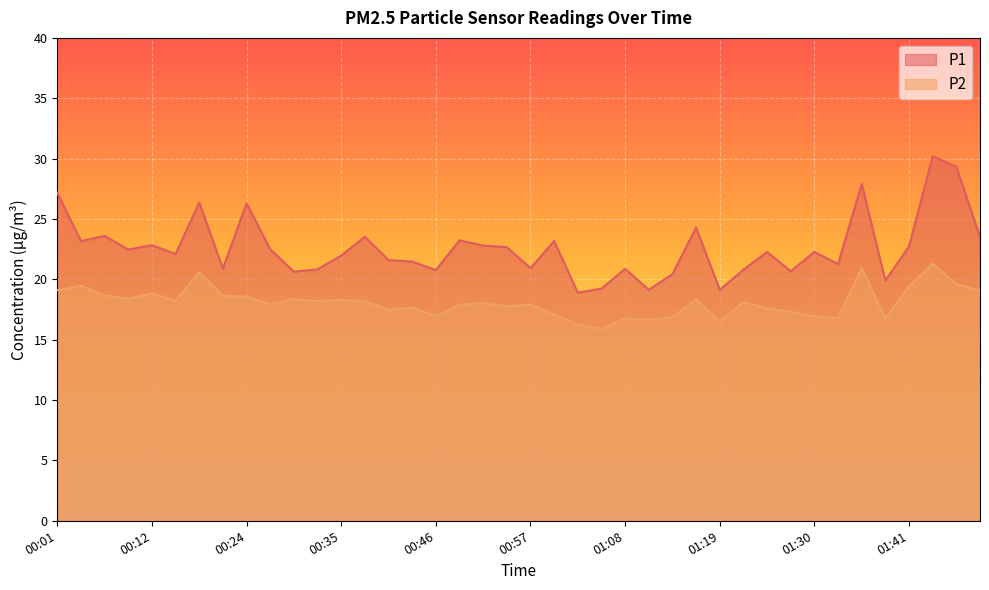

Reading left to right, transcribe all the data shown in this chart.

P1: 00:01=27.2	00:04=23.2	00:06=23.6	00:09=22.5	00:12=22.8	00:15=22.1	00:18=26.4	00:21=20.9	00:24=26.3	00:27=22.5	00:29=20.6	00:32=20.8	00:35=22.0	00:38=23.5	00:40=21.6	00:43=21.5	00:46=20.8	00:49=23.2	00:51=22.8	00:54=22.7	00:57=20.9	01:00=23.2	01:02=18.9	01:05=19.2	01:08=20.9	01:11=19.1	01:13=20.4	01:16=24.3	01:19=19.1	01:22=20.8	01:24=22.3	01:27=20.7	01:30=22.3	01:33=21.3	01:35=27.9	01:38=19.9	01:41=22.7	01:50=30.2	01:53=29.3	01:56=23.5
P2: 00:01=19.1	00:04=19.5	00:06=18.7	00:09=18.4	00:12=18.8	00:15=18.2	00:18=20.6	00:21=18.6	00:24=18.6	00:27=17.9	00:29=18.4	00:32=18.2	00:35=18.3	00:38=18.2	00:40=17.5	00:43=17.7	00:46=16.9	00:49=17.9	00:51=18.0	00:54=17.8	00:57=17.9	01:00=17.1	01:02=16.3	01:05=15.9	01:08=16.8	01:11=16.6	01:13=16.9	01:16=18.3	01:19=16.5	01:22=18.1	01:24=17.6	01:27=17.3	01:30=16.9	01:33=16.8	01:35=20.9	01:38=16.8	01:41=19.4	01:50=21.3	01:53=19.6	01:56=19.1